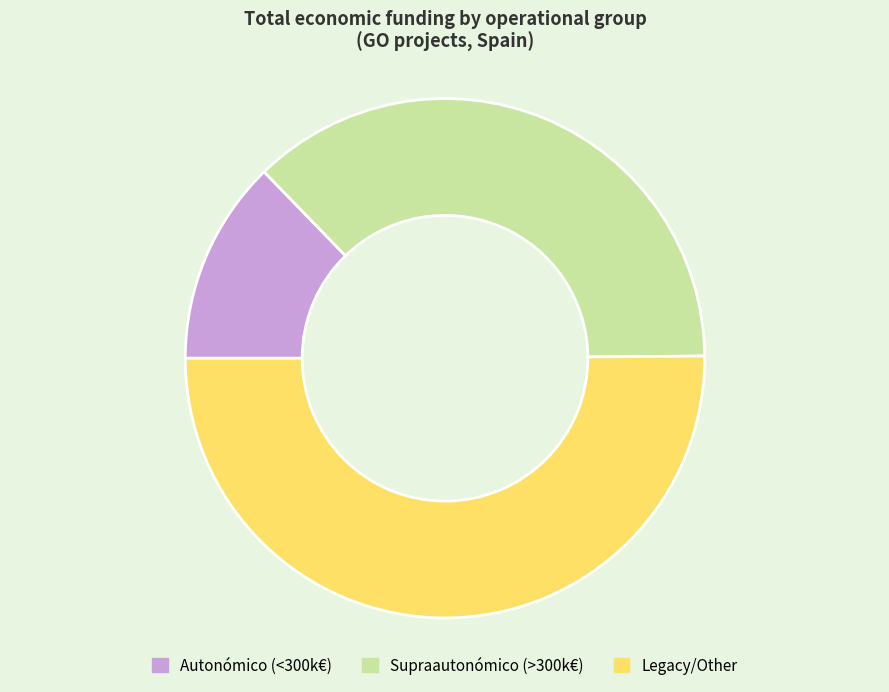

How many segments does this pie chart have?

3